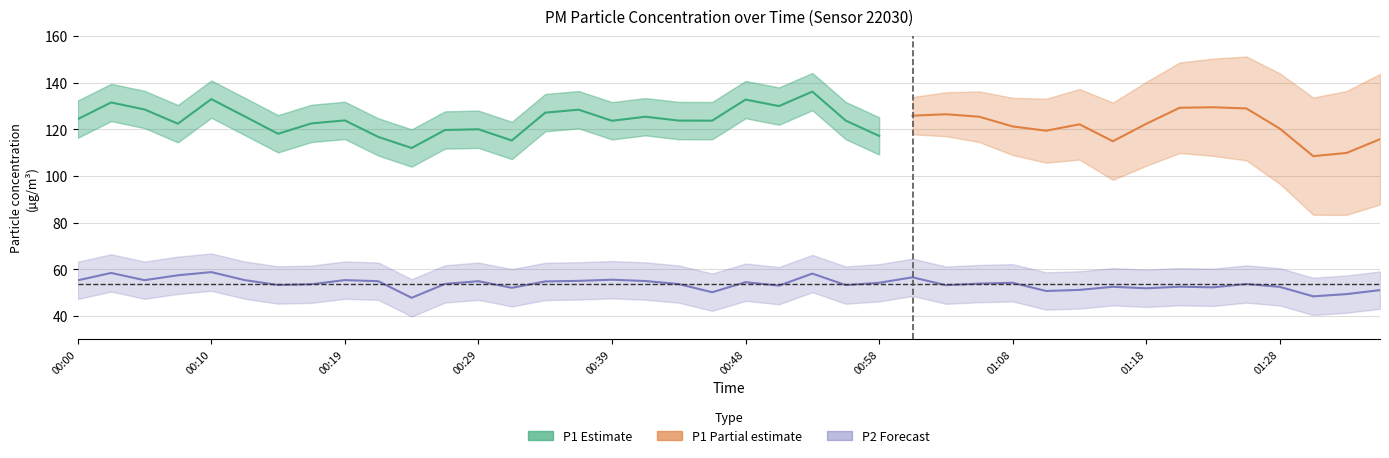

At which label does the data first exceed 53?

00:00